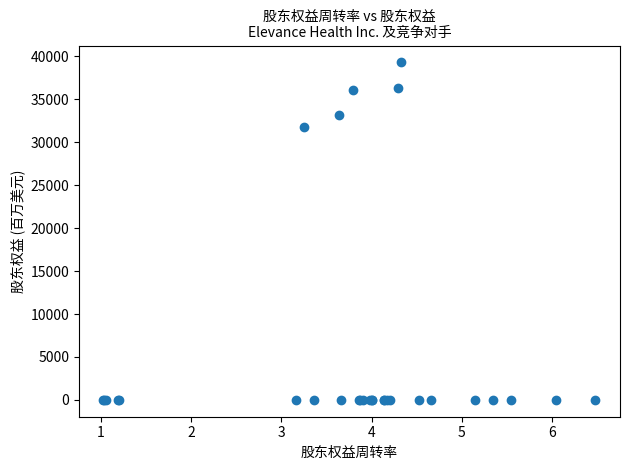

What Y value in the scatter plot is closest to 19653?

31728.0